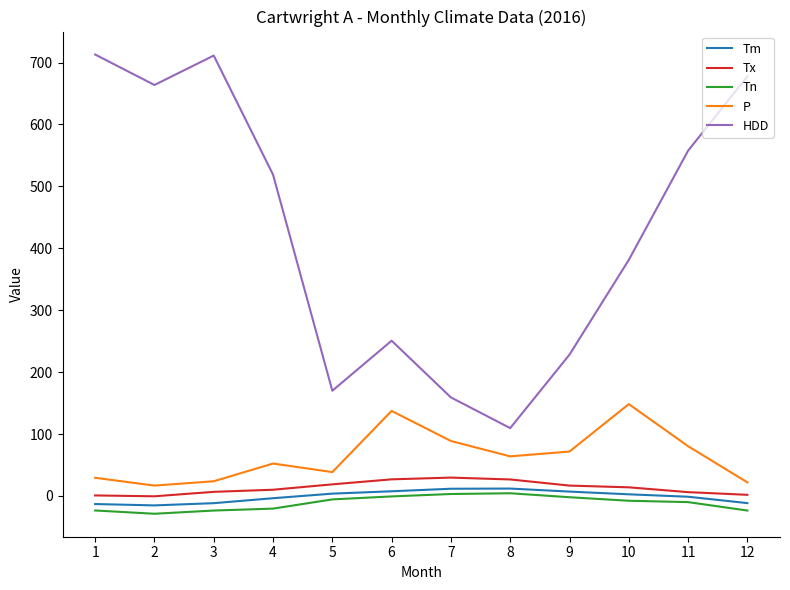

What is the maximum value for HDD?

713.0